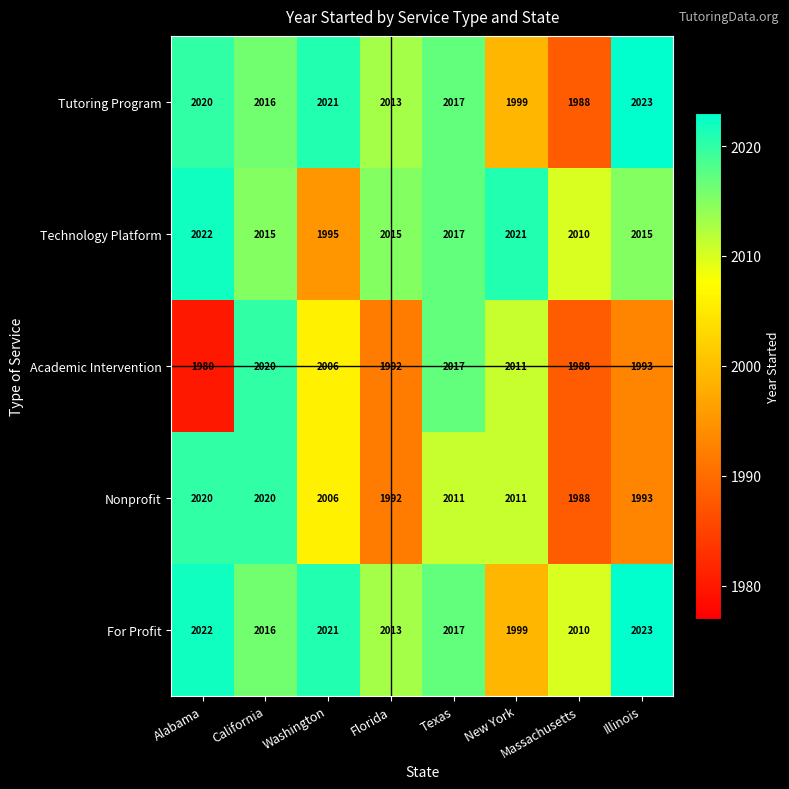

What is the average value of the Nonprofit series?

2005